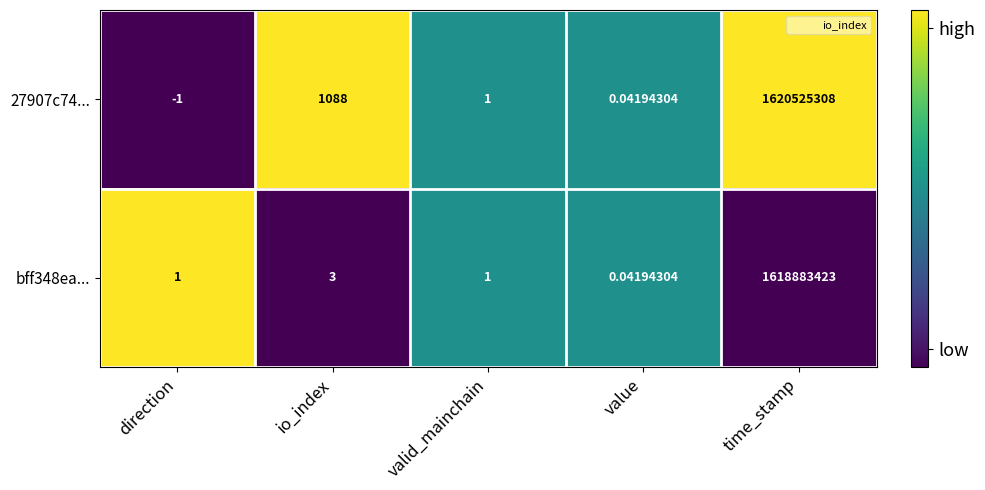

List the series in order of their peak value, lowest first.

bff348ea..., 27907c74...